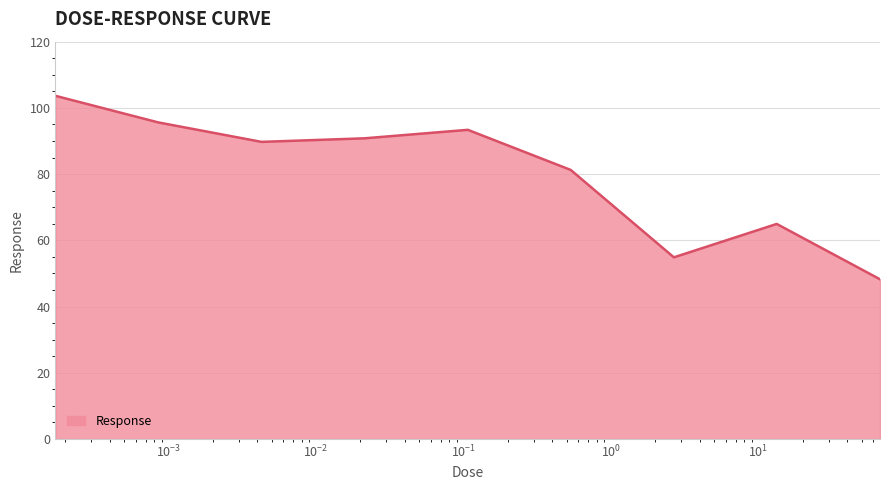

What is the greatest value displayed?

103.6